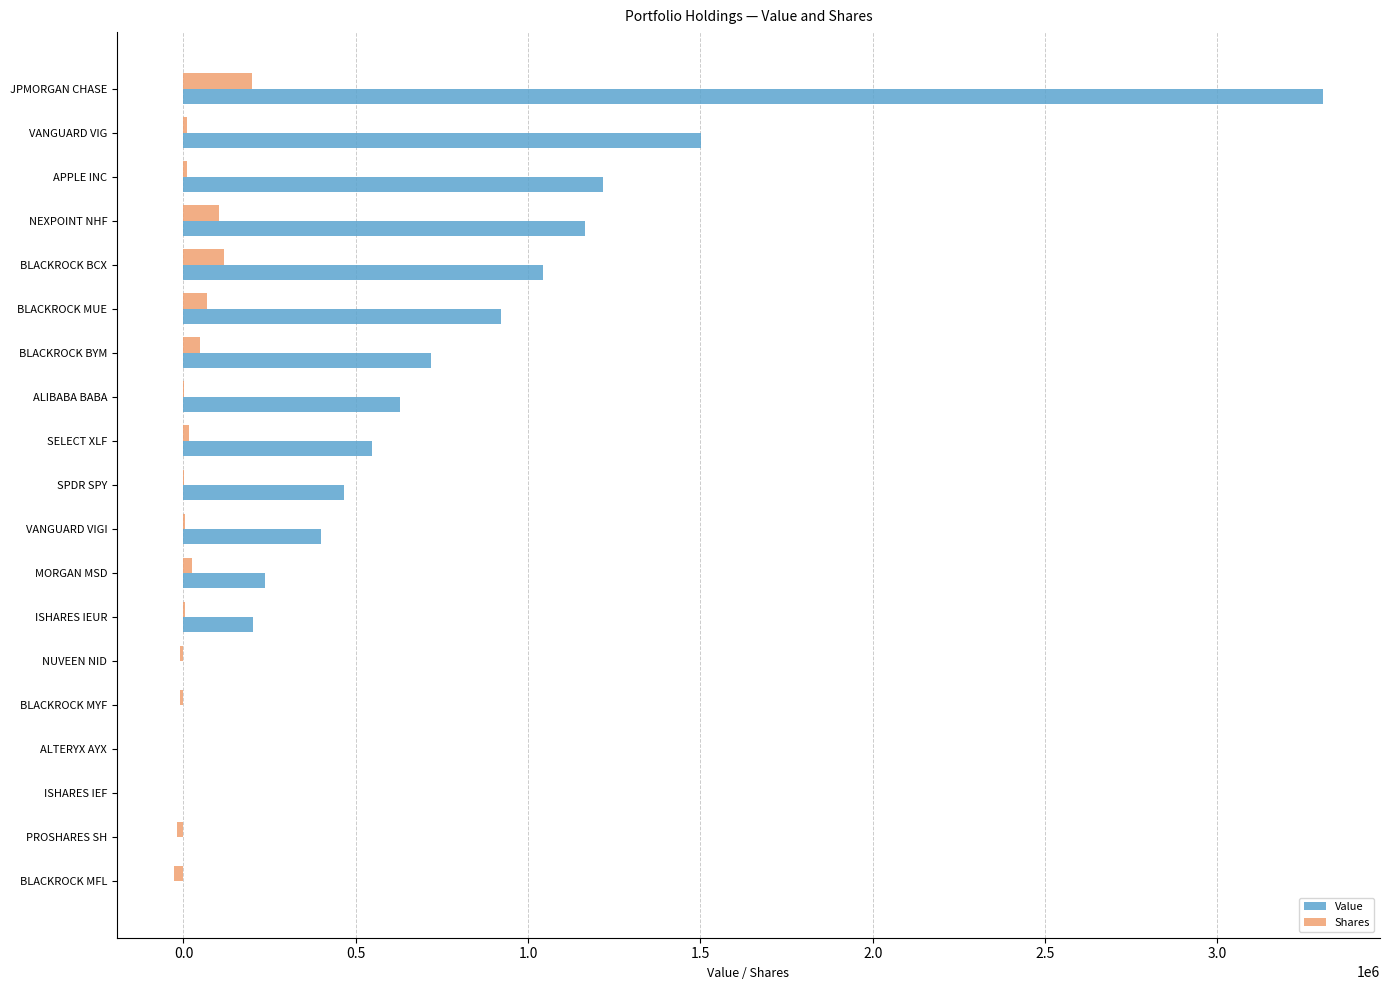

At which category is the sum across all series the highest?

JPMORGAN CHASE